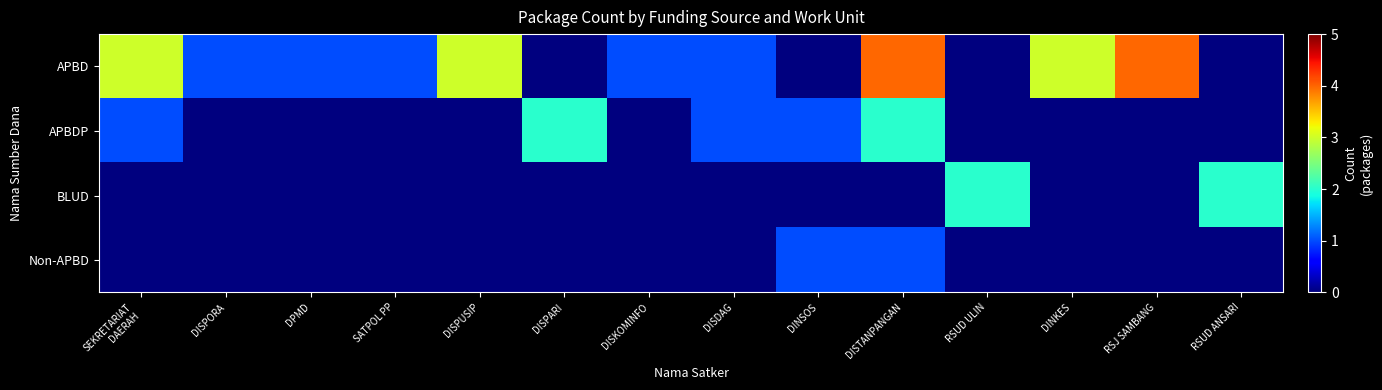

Reading right to left, list all the values displayed in this chart.

APBD: RSUD ANSARI=0	RSJ SAMBANG=4	DINKES=3	RSUD ULIN=0	DISTANPANGAN=4	DINSOS=0	DISDAG=1	DISKOMINFO=1	DISPARI=0	DISPUSIP=3	SATPOL PP=1	DPMD=1	DISPORA=1	SEKRETARIAT
DAERAH=3
APBDP: RSUD ANSARI=0	RSJ SAMBANG=0	DINKES=0	RSUD ULIN=0	DISTANPANGAN=2	DINSOS=1	DISDAG=1	DISKOMINFO=0	DISPARI=2	DISPUSIP=0	SATPOL PP=0	DPMD=0	DISPORA=0	SEKRETARIAT
DAERAH=1
BLUD: RSUD ANSARI=2	RSJ SAMBANG=0	DINKES=0	RSUD ULIN=2	DISTANPANGAN=0	DINSOS=0	DISDAG=0	DISKOMINFO=0	DISPARI=0	DISPUSIP=0	SATPOL PP=0	DPMD=0	DISPORA=0	SEKRETARIAT
DAERAH=0
Non-APBD: RSUD ANSARI=0	RSJ SAMBANG=0	DINKES=0	RSUD ULIN=0	DISTANPANGAN=1	DINSOS=1	DISDAG=0	DISKOMINFO=0	DISPARI=0	DISPUSIP=0	SATPOL PP=0	DPMD=0	DISPORA=0	SEKRETARIAT
DAERAH=0